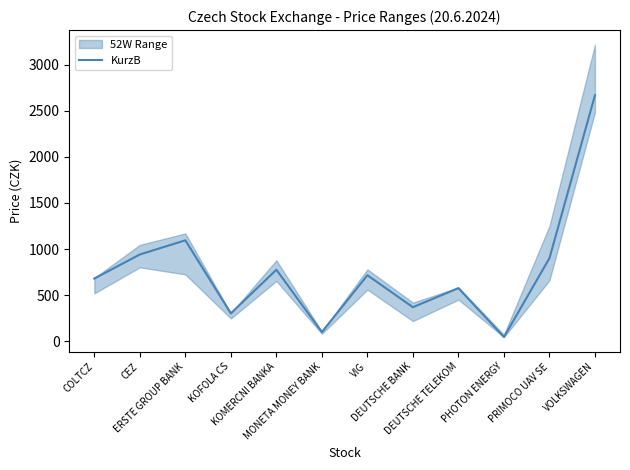

What is the smallest value displayed?

44.0